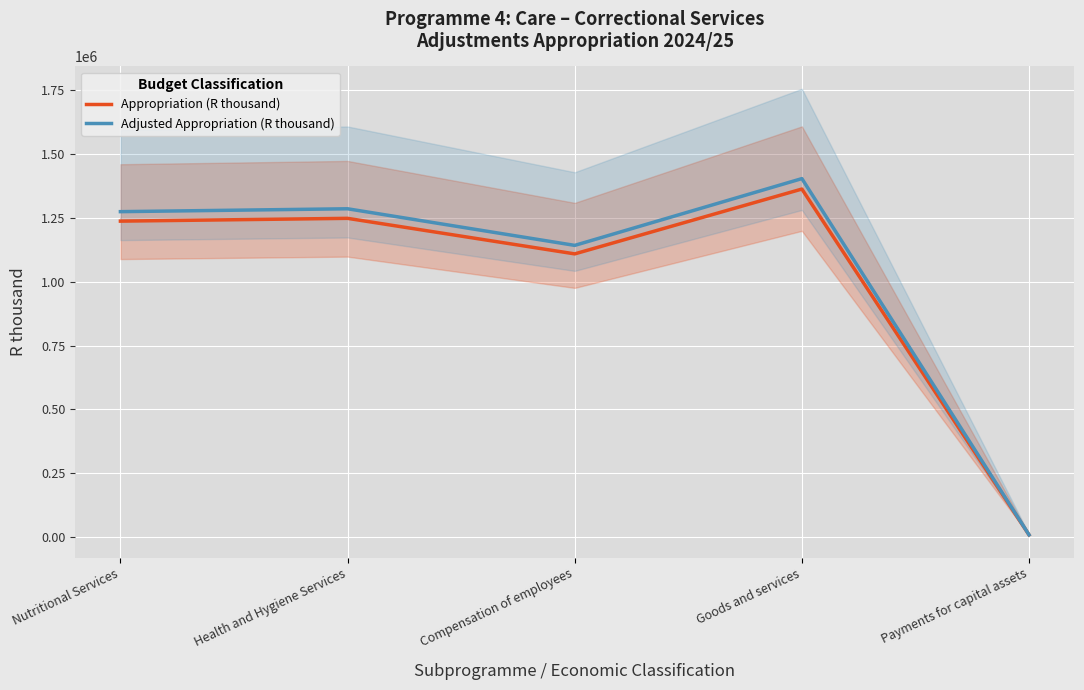

True or false: Appropriation (R thousand) and Adjusted Appropriation (R thousand) intersect in this chart.

False